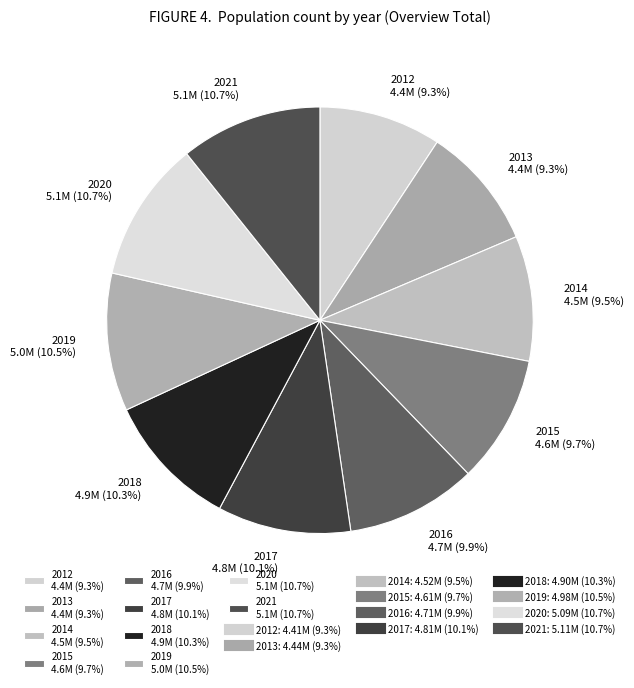

Combined, do 2014 4.5M (9.5%) and 2012 4.4M (9.3%) account for over 50%?

No